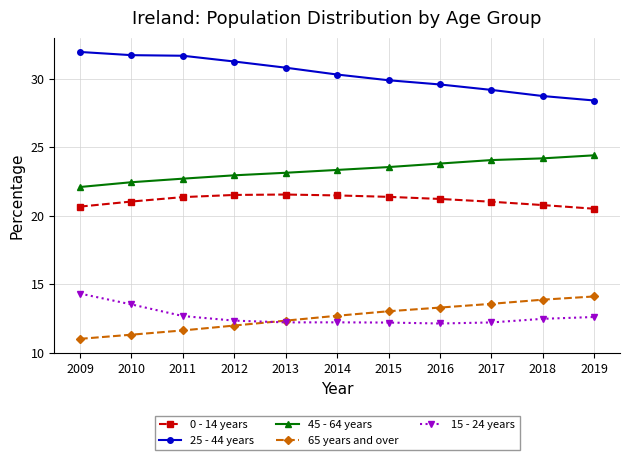

Does the chart display data point markers on the line(s)?

Yes